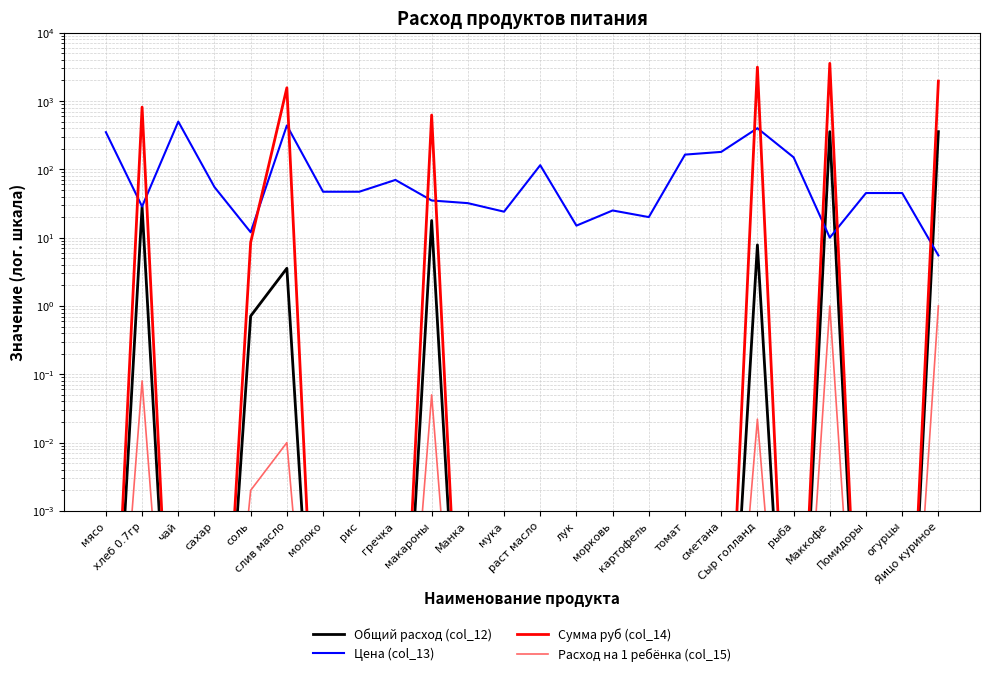

List the labels in order of Общий расход (col_12) value, largest first.

Маккофе, Яицо куриное, хлеб 0.7гр, макароны, Сыр голланд, слив масло, соль, мясо, чай, сахар, молоко, рис, гречка, Манка, мука, раст масло, лук, морковь, картофель, томат, сметана, рыба, Помидоры, огурцы